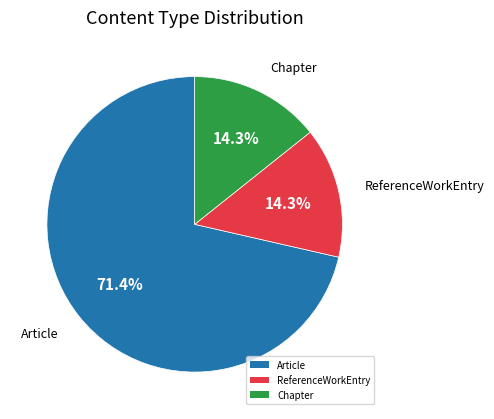

Which slice is the largest?

Article